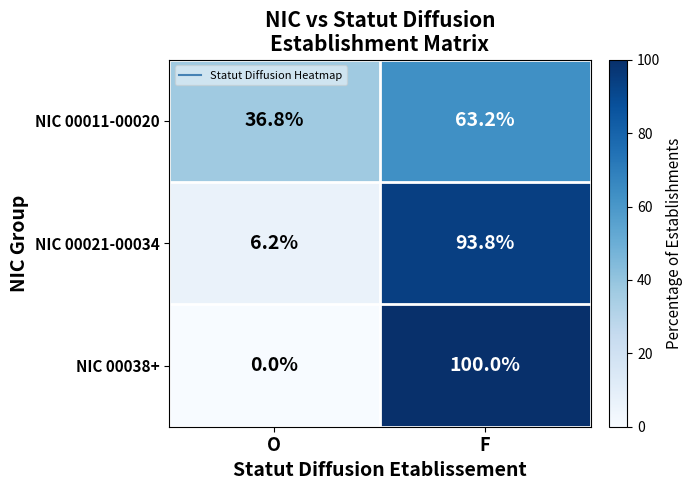

Which series has the widest spread of values?

NIC 00038+